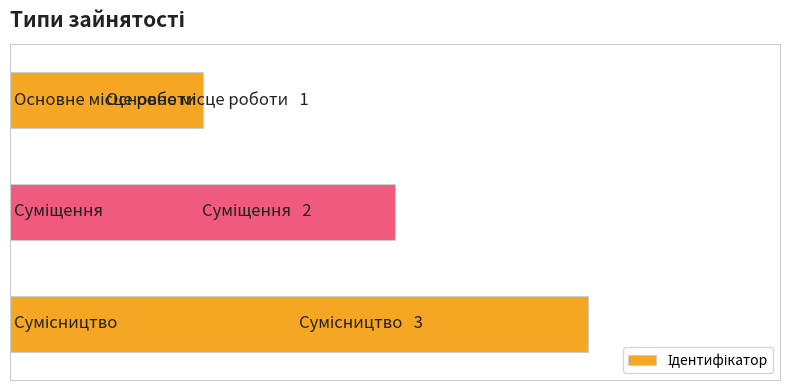

What is the maximum value shown in the chart?

3